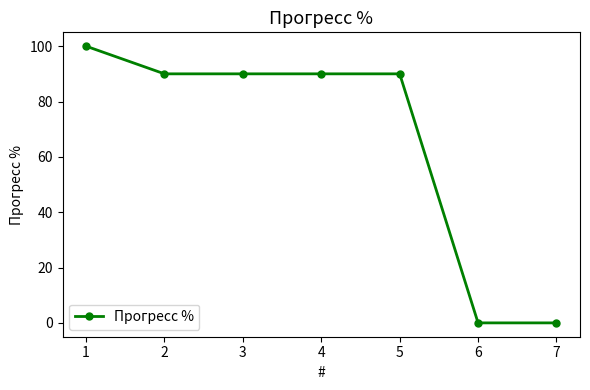

Is this an area chart (filled region under the line)?

No